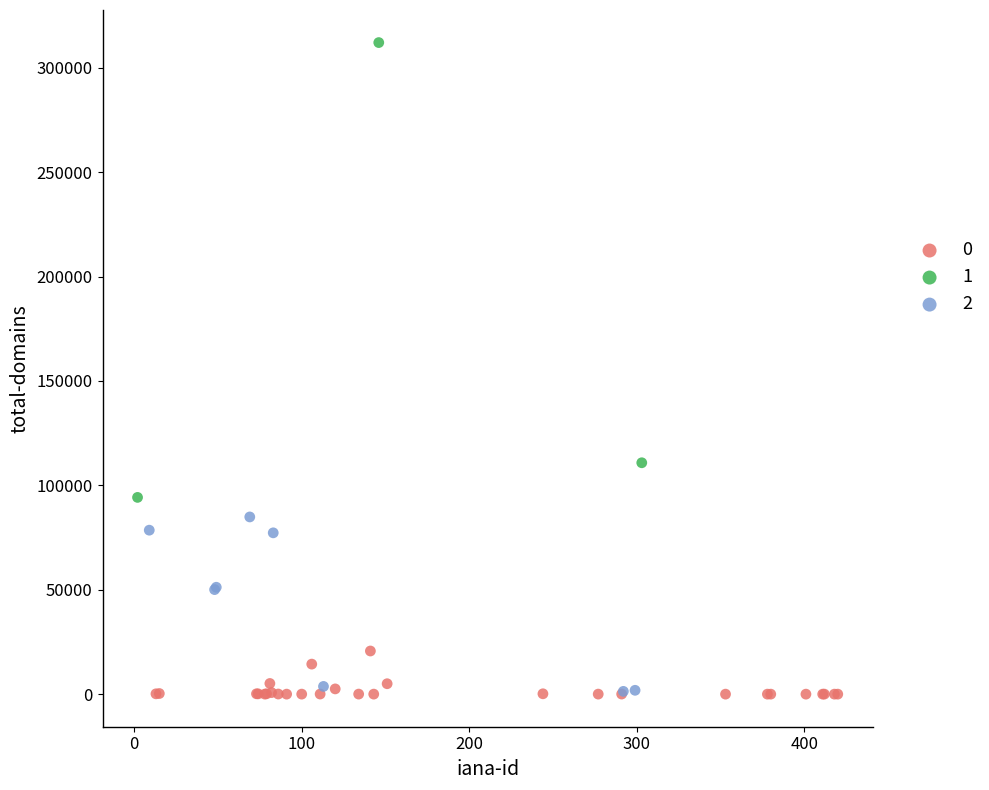

Which series has the widest spread of Y values?

1